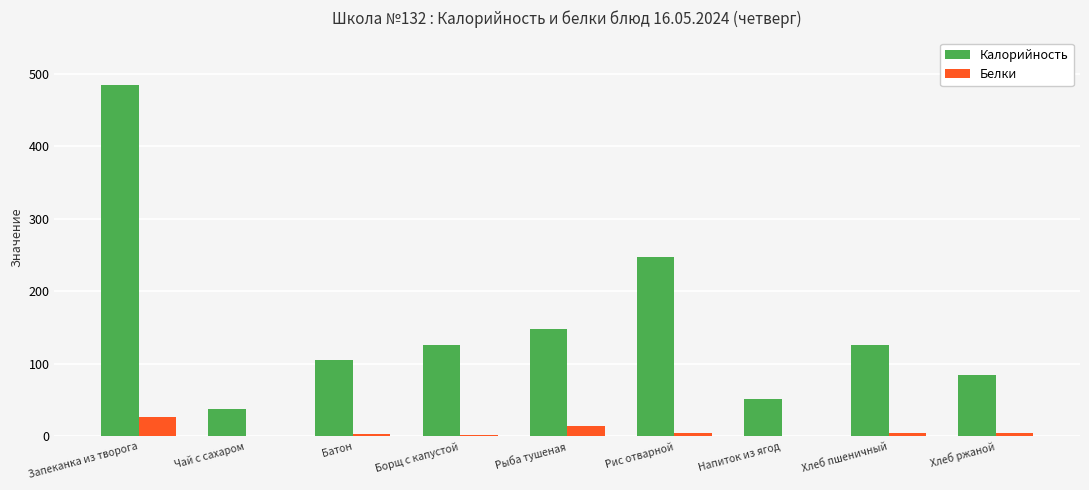

Is it true that Белки equals 46 at Запеканка из творога?

False